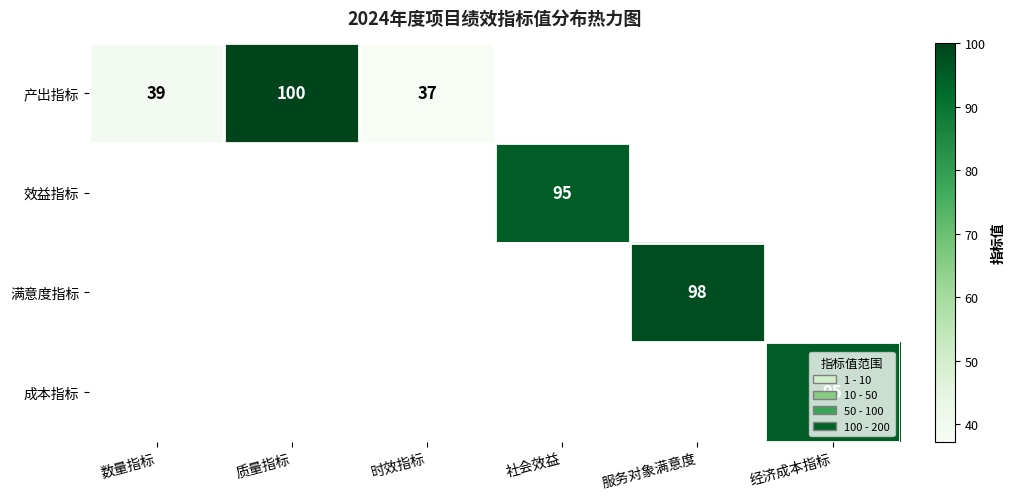

True or false: 效益指标 has a value of 124 at 社会效益.

False